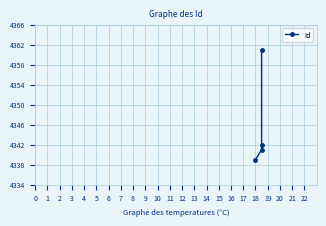

Does the chart display data point markers on the line(s)?

Yes